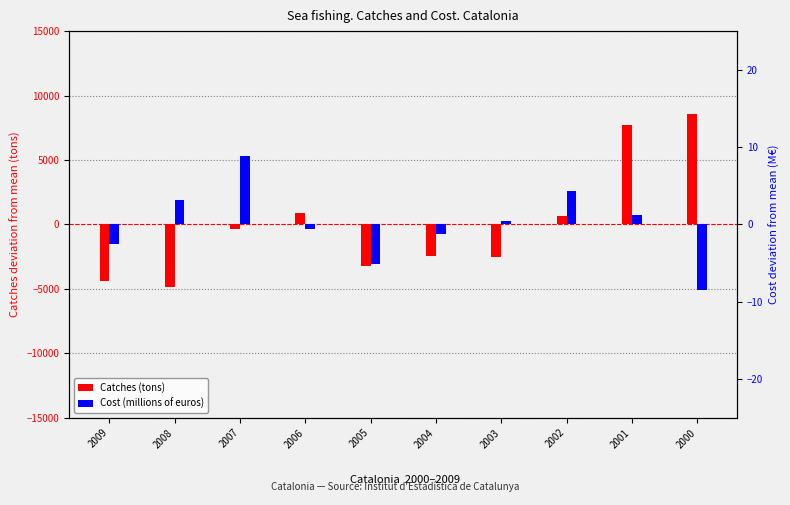

At which label does Cost (millions of euros) first exceed 0?

2008